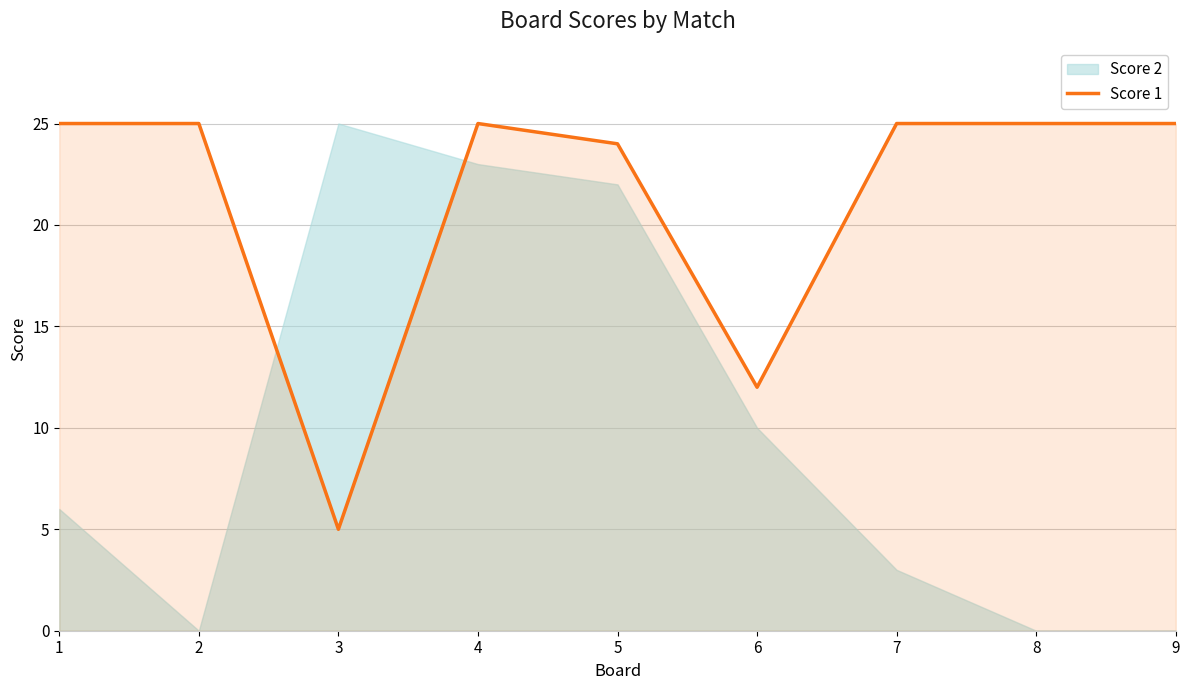

True or false: the data shows 42 at 2.

False